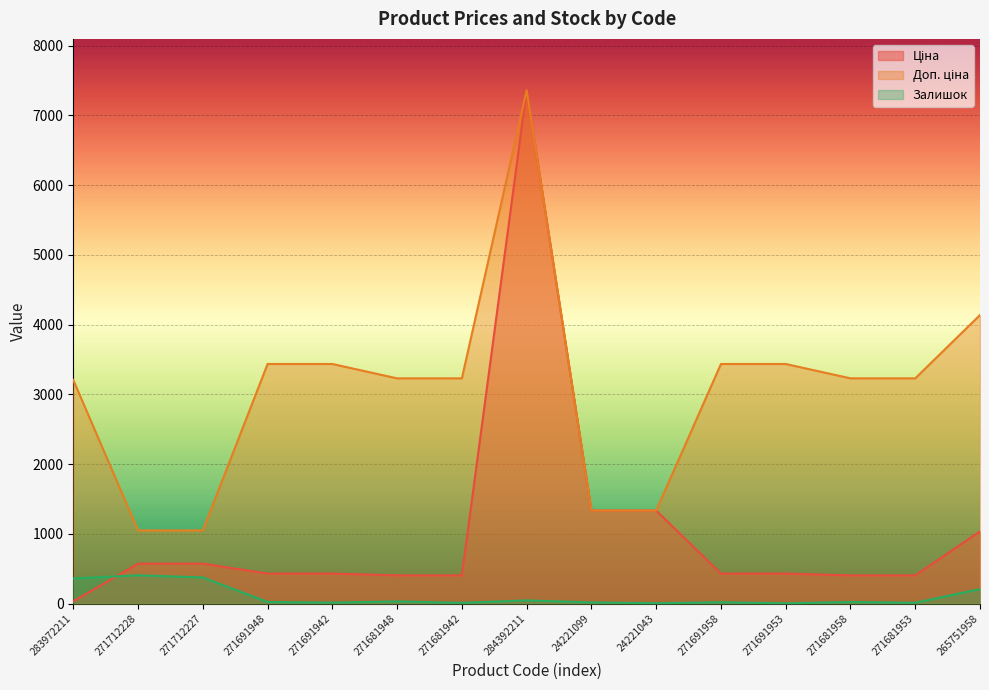

After their last crossing, which series has the higher values: Ціна or Залишок?

Ціна